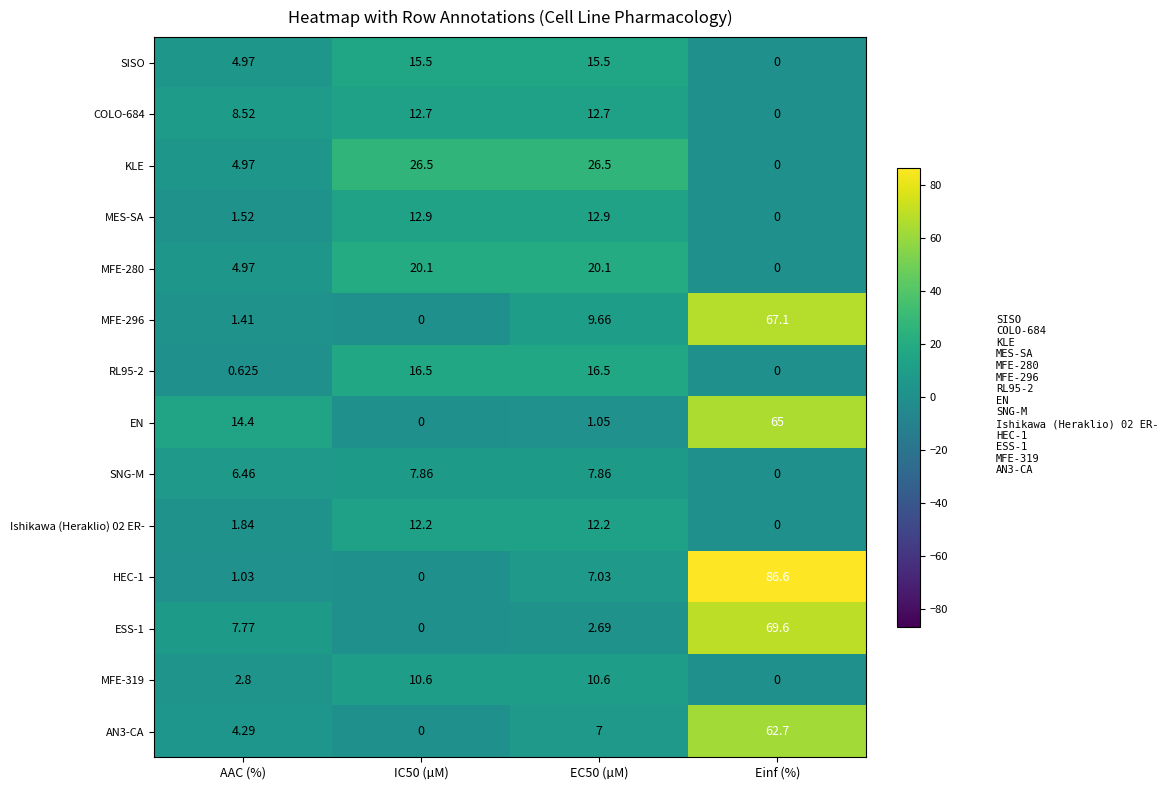

Which series has the largest total across all categories?

HEC-1